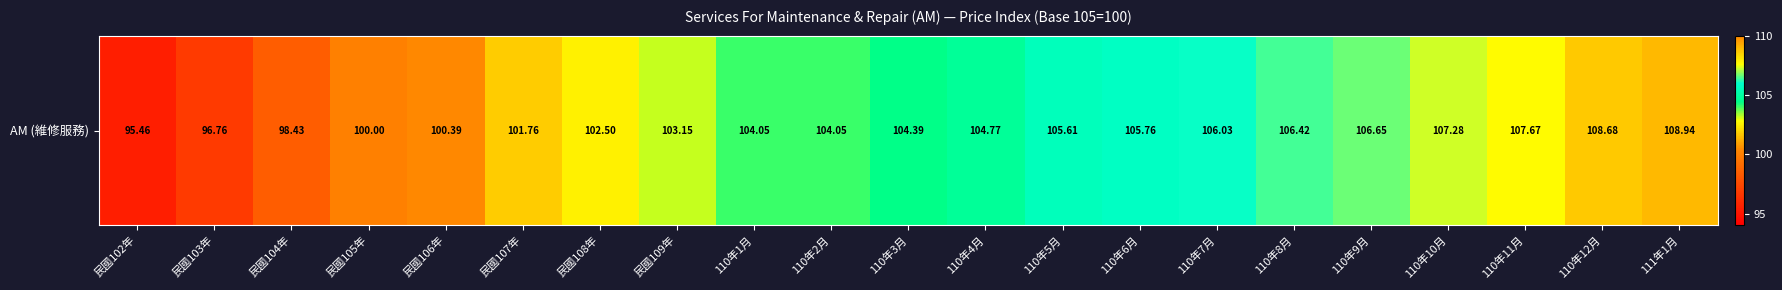

Rank the categories by value from lowest to highest.

民國102年, 民國103年, 民國104年, 民國105年, 民國106年, 民國107年, 民國108年, 民國109年, 110年1月, 110年2月, 110年3月, 110年4月, 110年5月, 110年6月, 110年7月, 110年8月, 110年9月, 110年10月, 110年11月, 110年12月, 111年1月